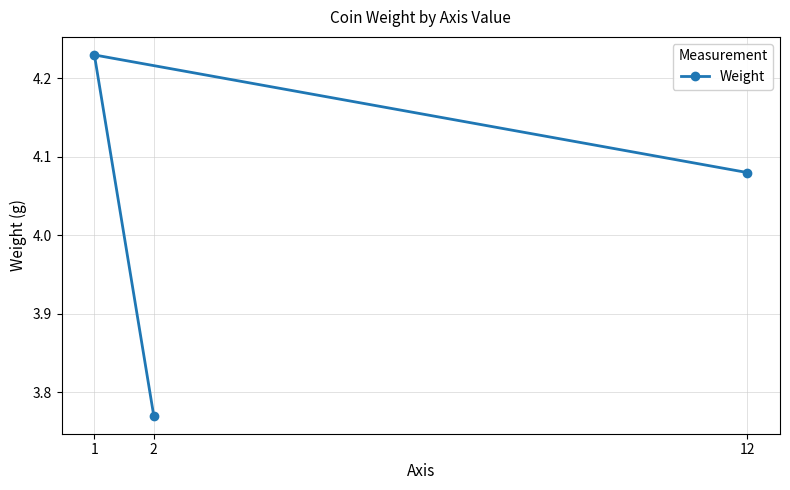

How many categories are shown in the chart?

3